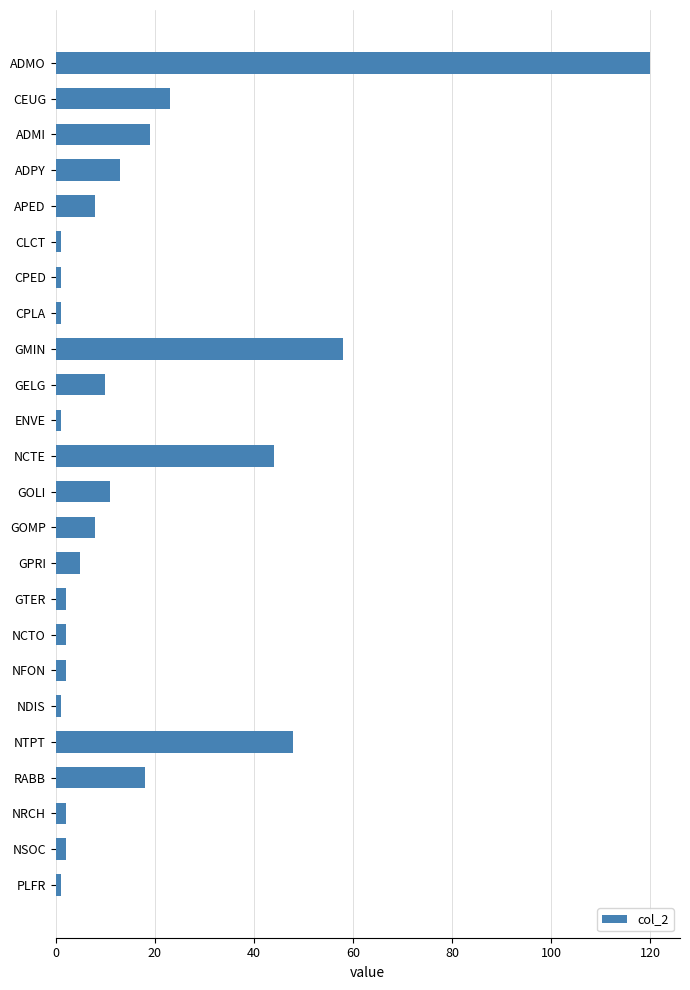

Count the number of data series in this chart.

1